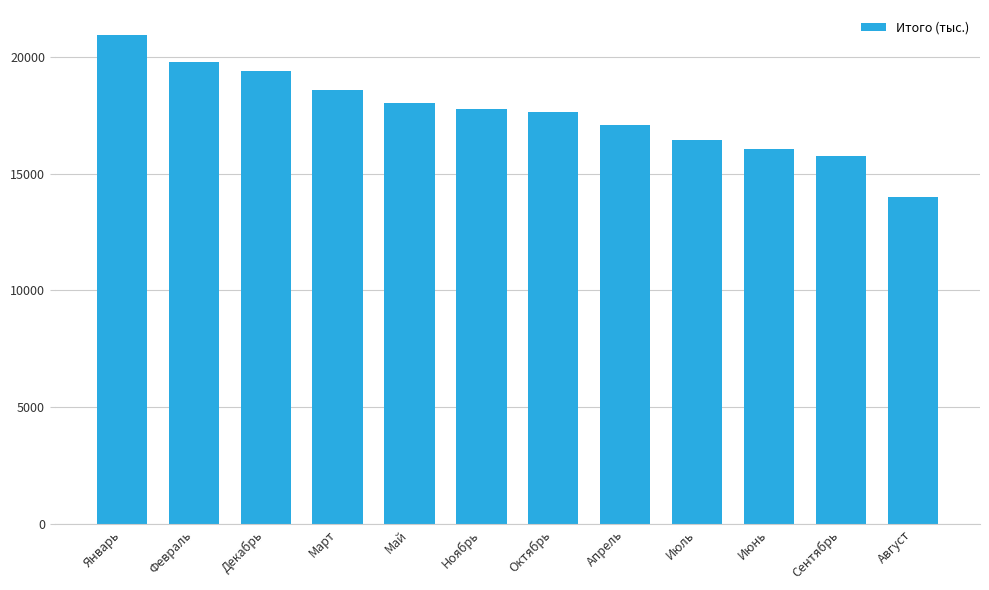

What is the sum of all values?

211327.6